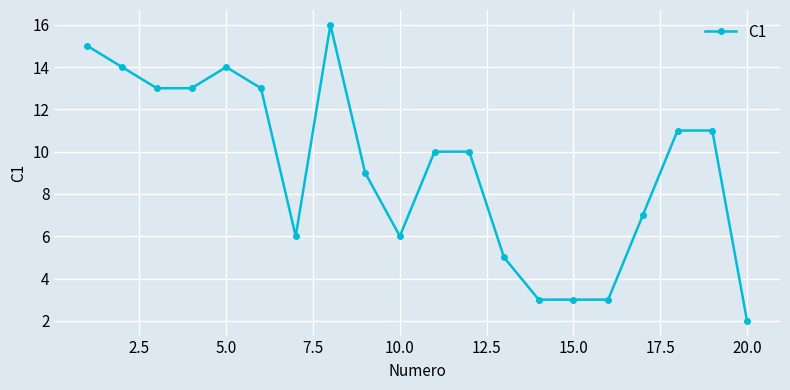

What is the greatest value displayed?

16